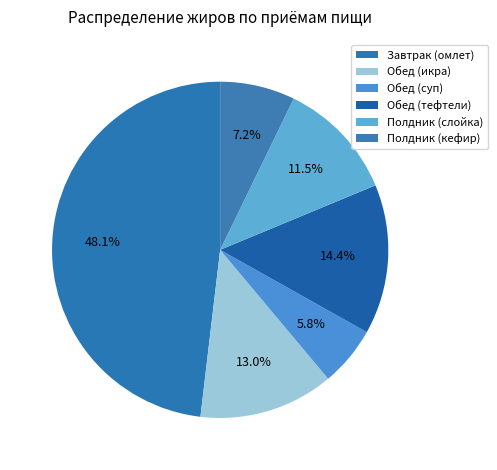

How many slices are in this pie chart?

6